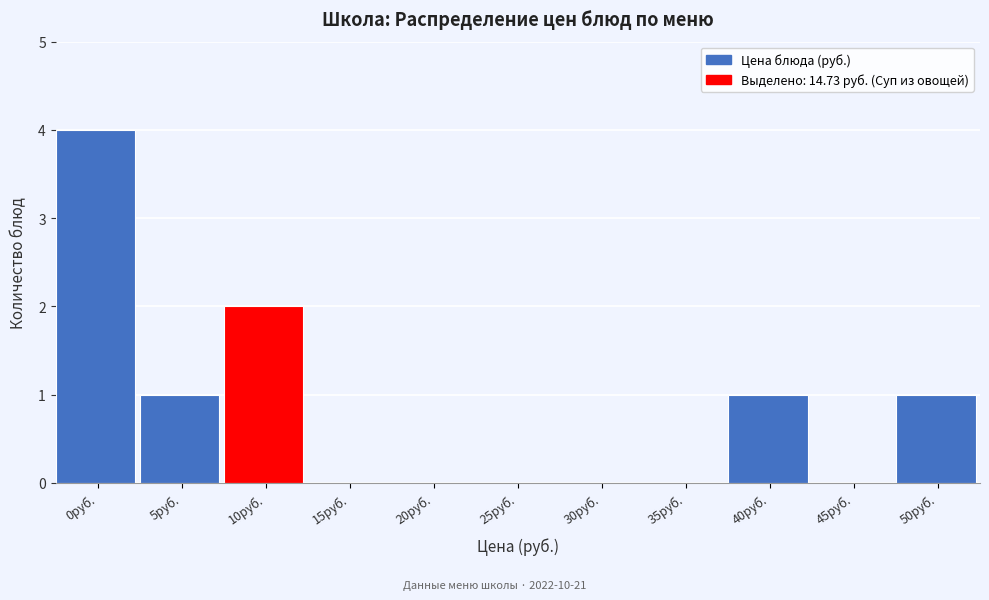

Reading right to left, what are all the values shown in this chart?

50руб.=1	45руб.=0	40руб.=1	35руб.=0	30руб.=0	25руб.=0	20руб.=0	15руб.=0	10руб.=2	5руб.=1	0руб.=4